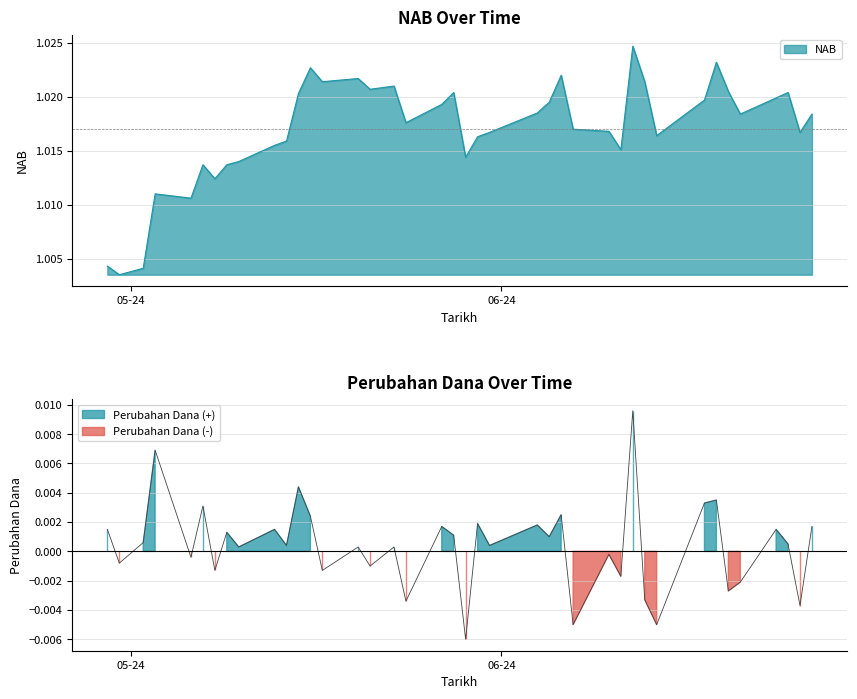

Rank the series by their maximum value, from highest to lowest.

NAB, Perubahan Dana